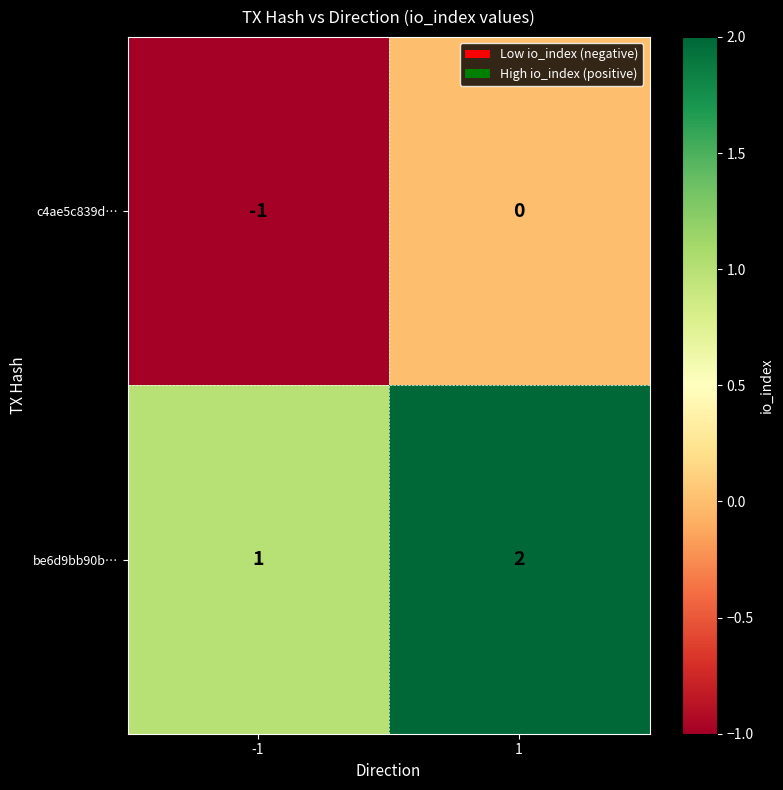

Reading left to right, what are all the values shown in this chart?

c4ae5c839d…: -1=-1	1=0
be6d9bb90b…: -1=1	1=2